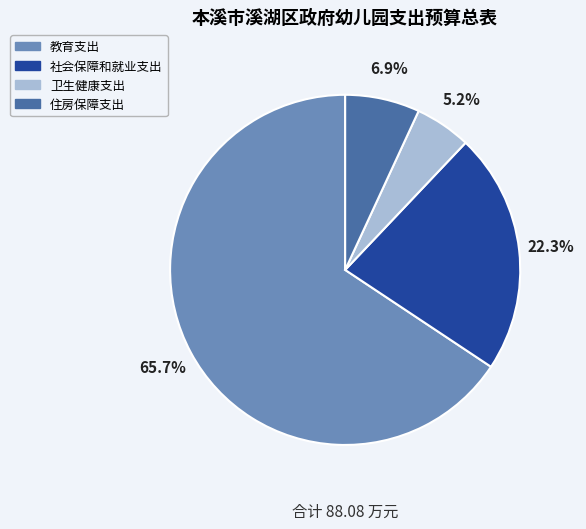

How many segments does this pie chart have?

4